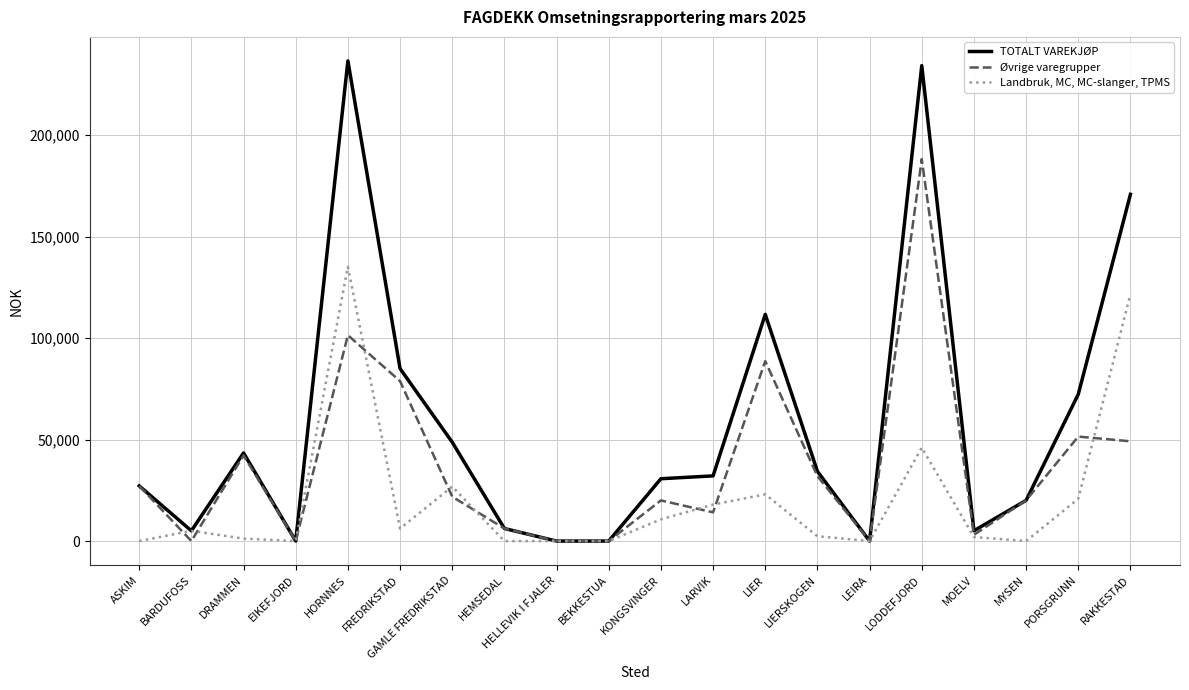

At which label is Landbruk, MC, MC-slanger, TPMS closest to 67584?

LODDEFJORD